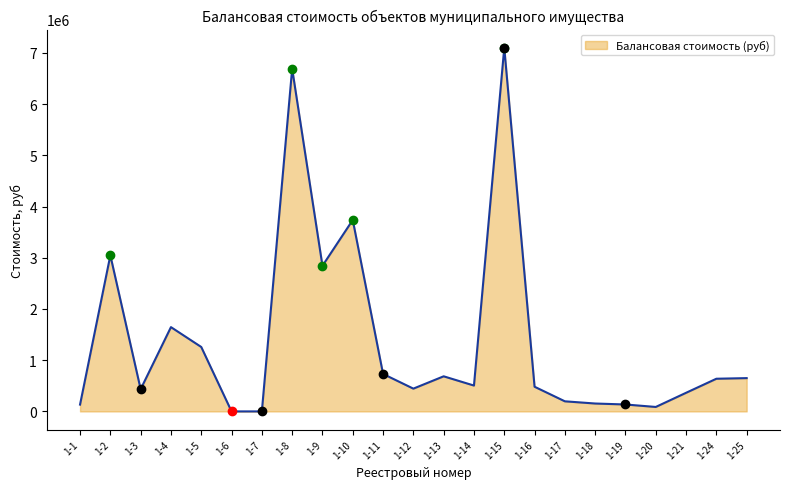

Which label corresponds to the largest value in the chart?

1-15